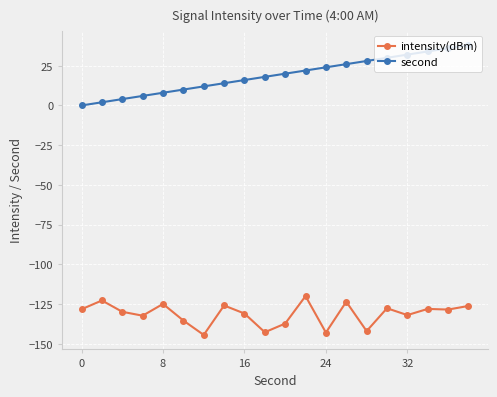

In intensity(dBm), how many points are lower than both neighbors (excluding endpoints)?

7